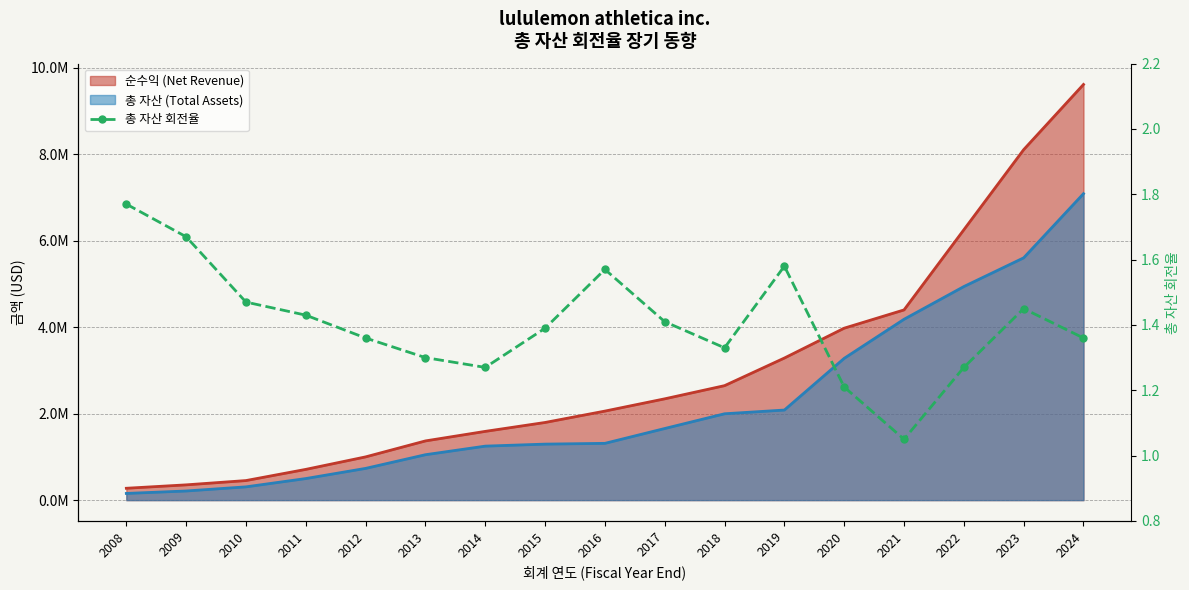

List the labels in order of value, largest first.

2008, 2009, 2019, 2016, 2010, 2023, 2011, 2017, 2015, 2012, 2024, 2018, 2013, 2014, 2022, 2020, 2021